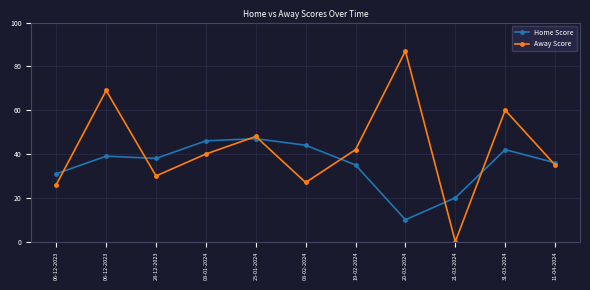

At 28-12-2023, list the series in order from smallest to largest.

Away Score, Home Score